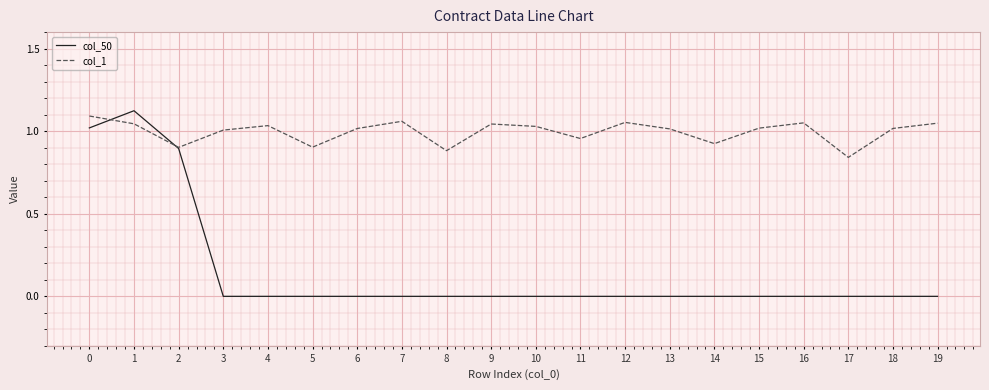

Rank the series by their average value, from lowest to highest.

col_50, col_1